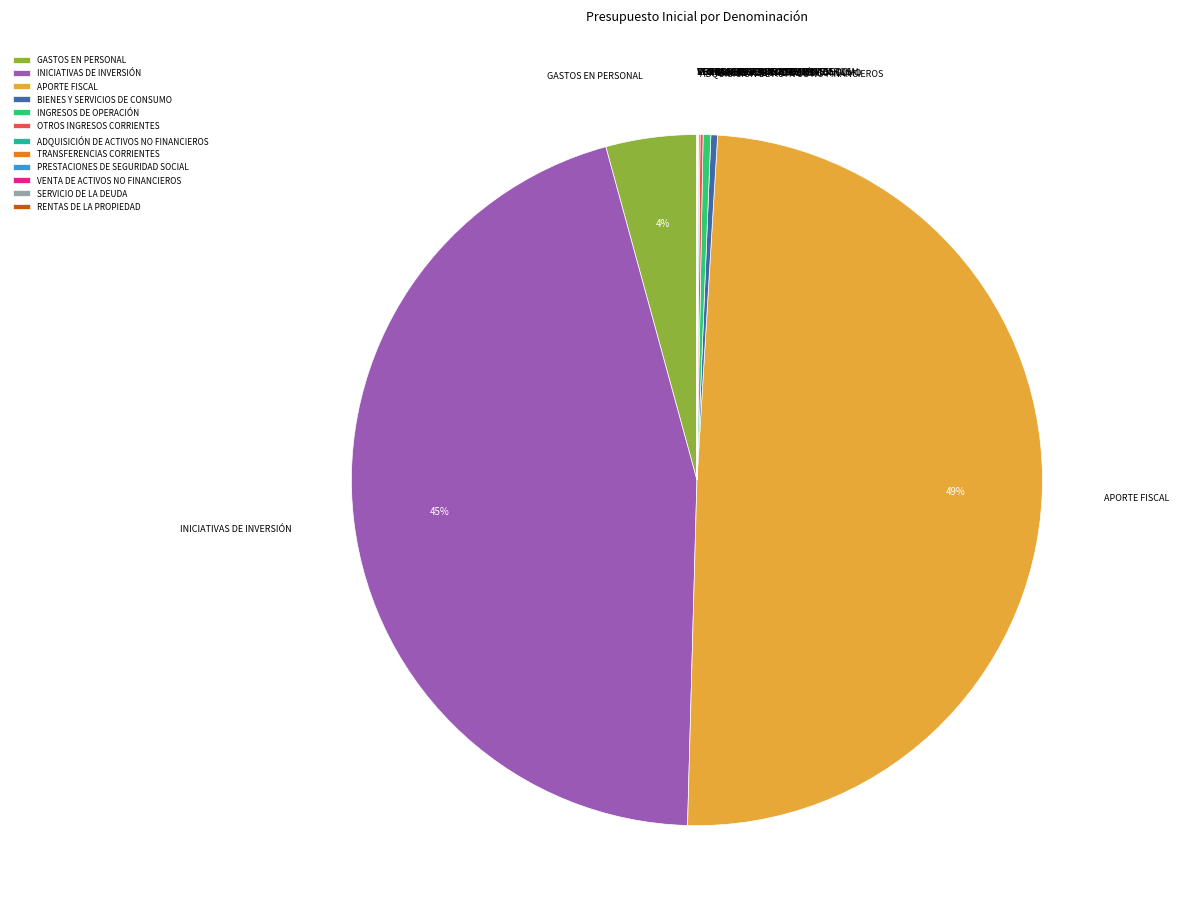

To the nearest percent, what is the average slice percentage?

8%